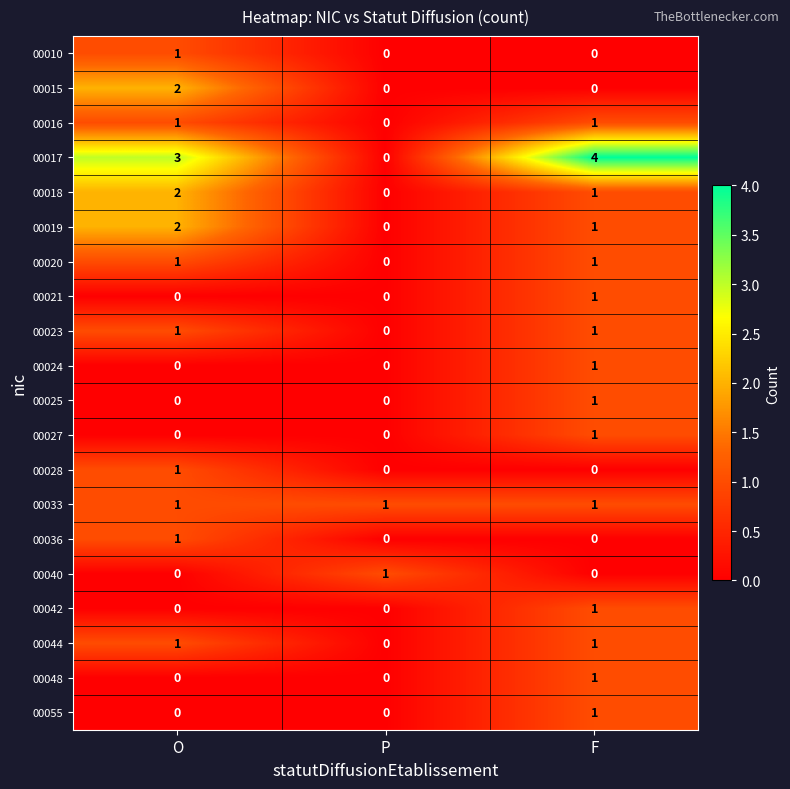

Rank the categories by 00018 value from lowest to highest.

P, F, O